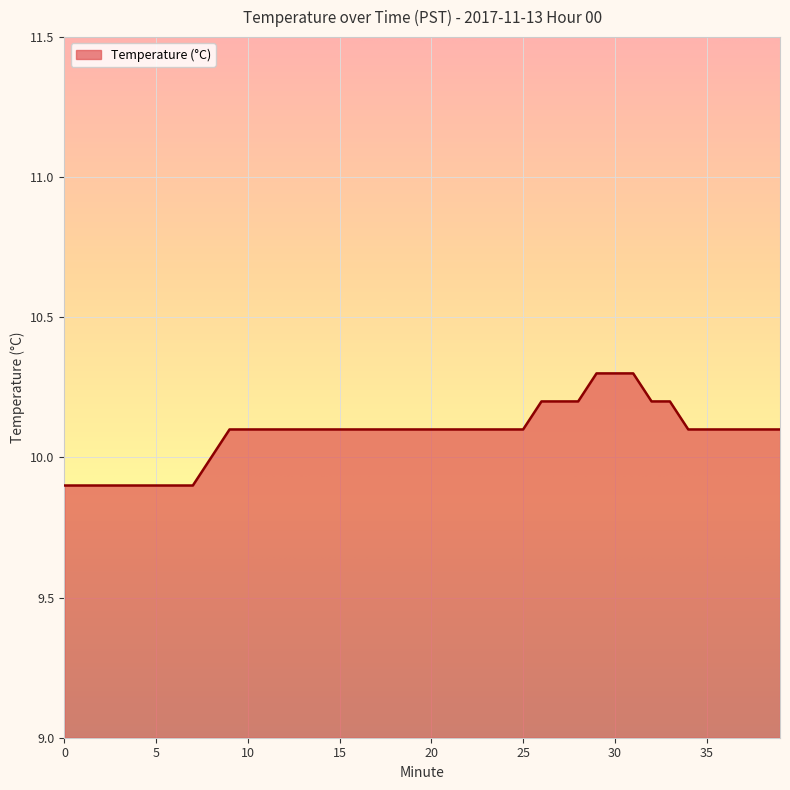

What is the maximum value shown in the chart?

10.3